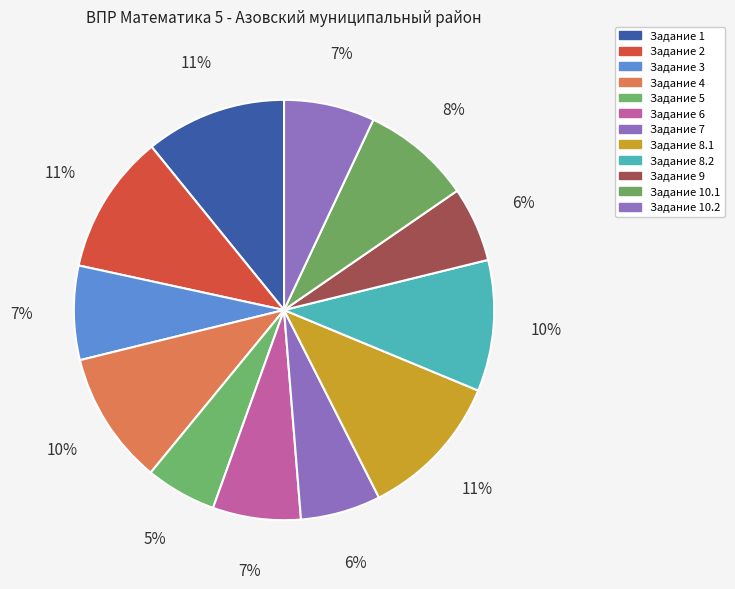

How many segments does this pie chart have?

12